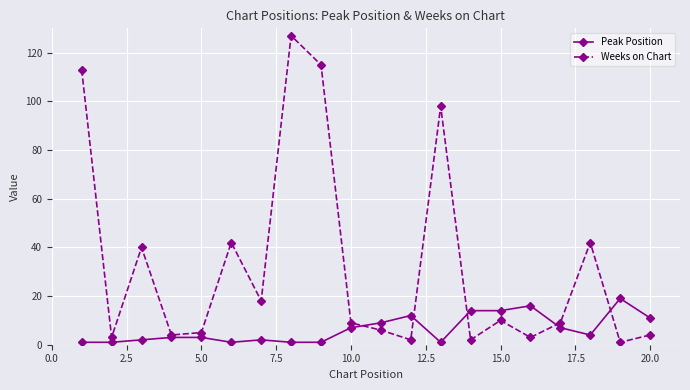

What is the smallest value displayed?

1